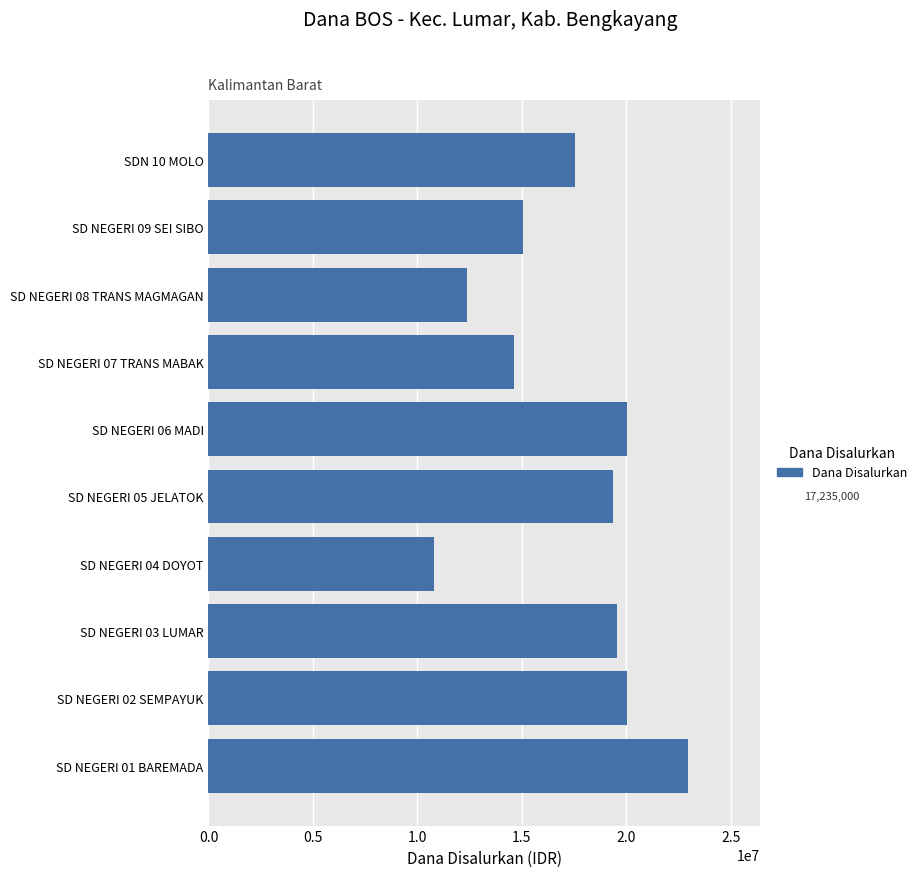

What is the difference between the second highest and minimum values?

9225000